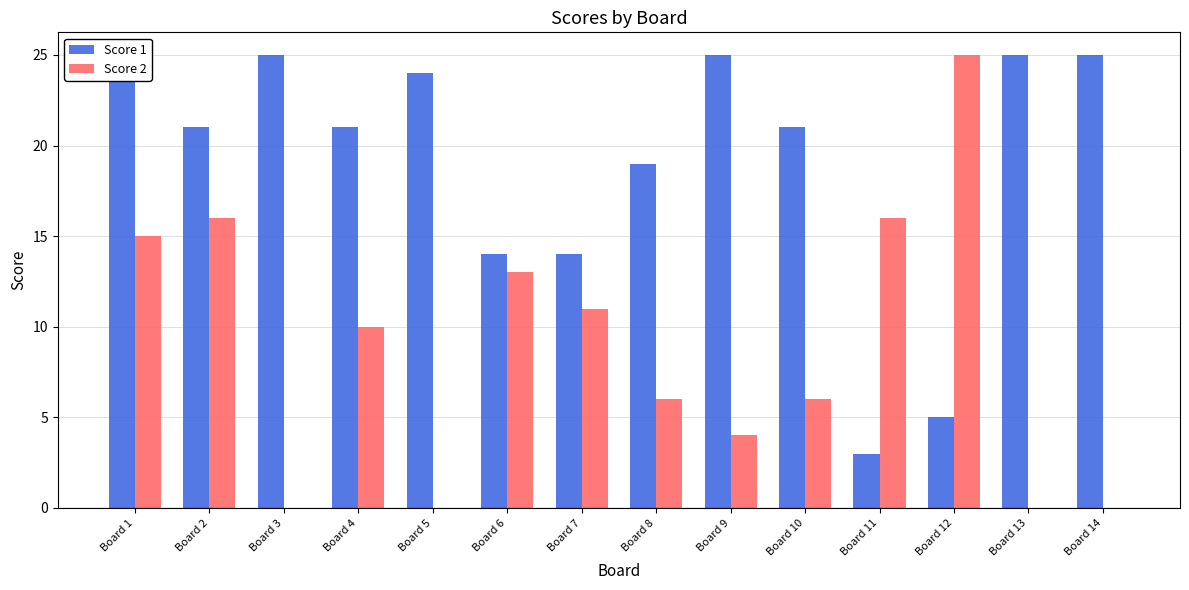

Reading left to right, transcribe all the data shown in this chart.

Score 1: 25	21	25	21	24	14	14	19	25	21	3	5	25	25
Score 2: 15	16	0	10	0	13	11	6	4	6	16	25	0	0